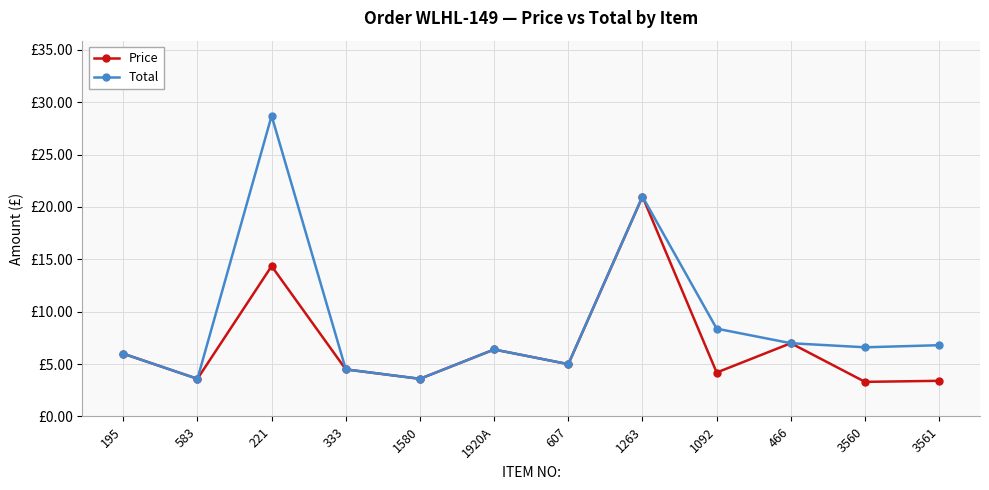

What is the difference between the highest and lowest values at 3561?

3.4